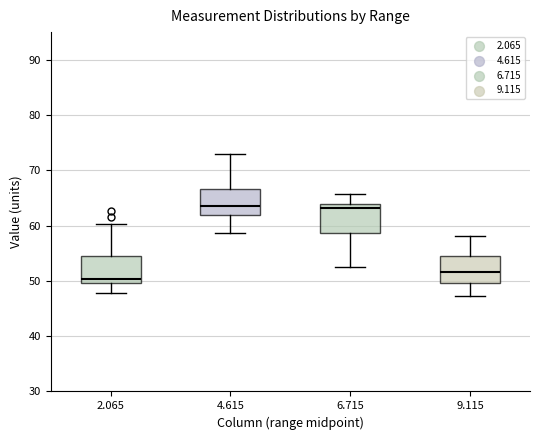

Reading left to right, transcribe this box plot: for each box, give where its median line is, the range the box spans, and where its two whiskers end, as read against the y-axis. The values are not printed on the chart, so give them approximately, as read against the axis.

2.065: median 50 (just above the box's lower edge), box 50 to 54, whiskers 48 to 60
4.615: median 64, box 62 to 67, whiskers 59 to 73
6.715: median 63, box 59 to 64, whiskers 53 to 66
9.115: median 52, box 50 to 54, whiskers 47 to 58